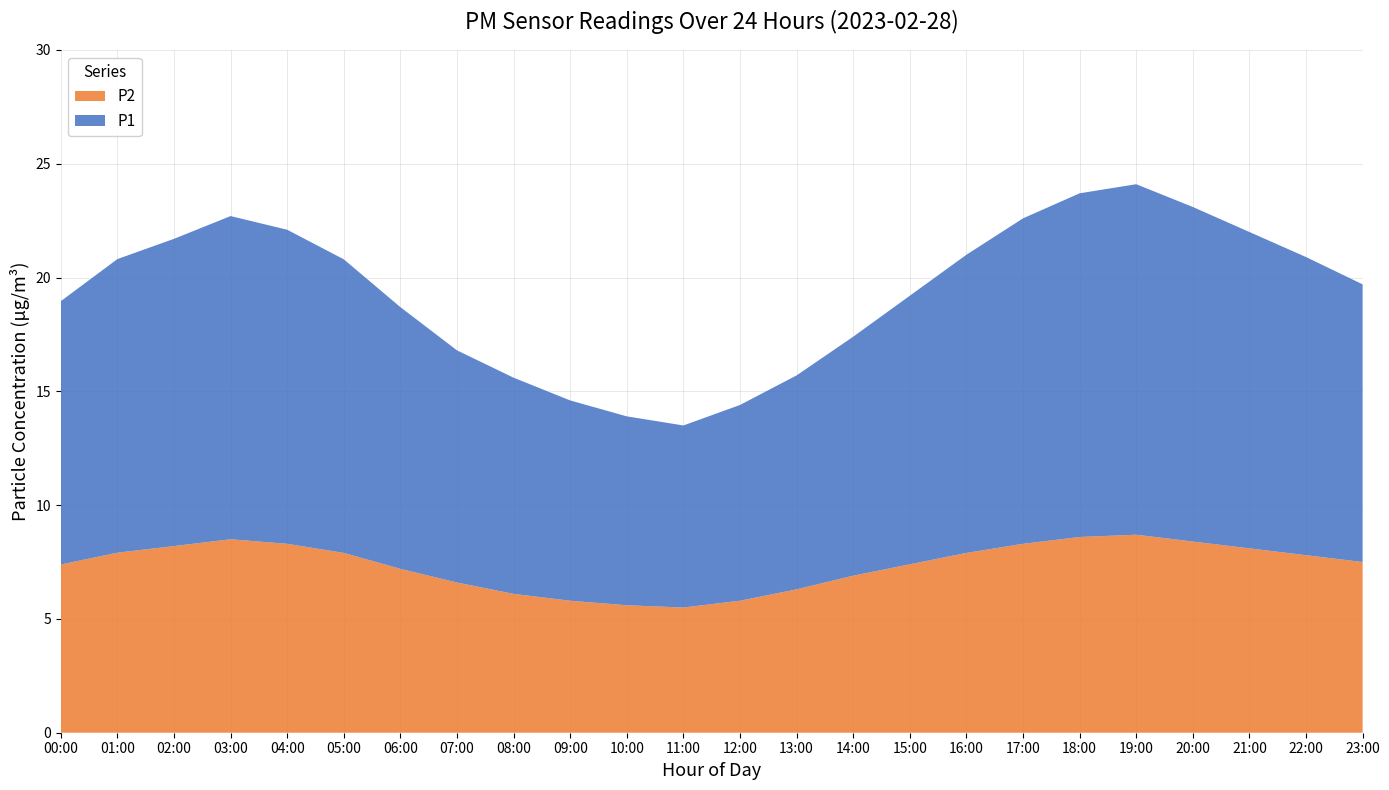

What is the minimum value for P2?

5.5